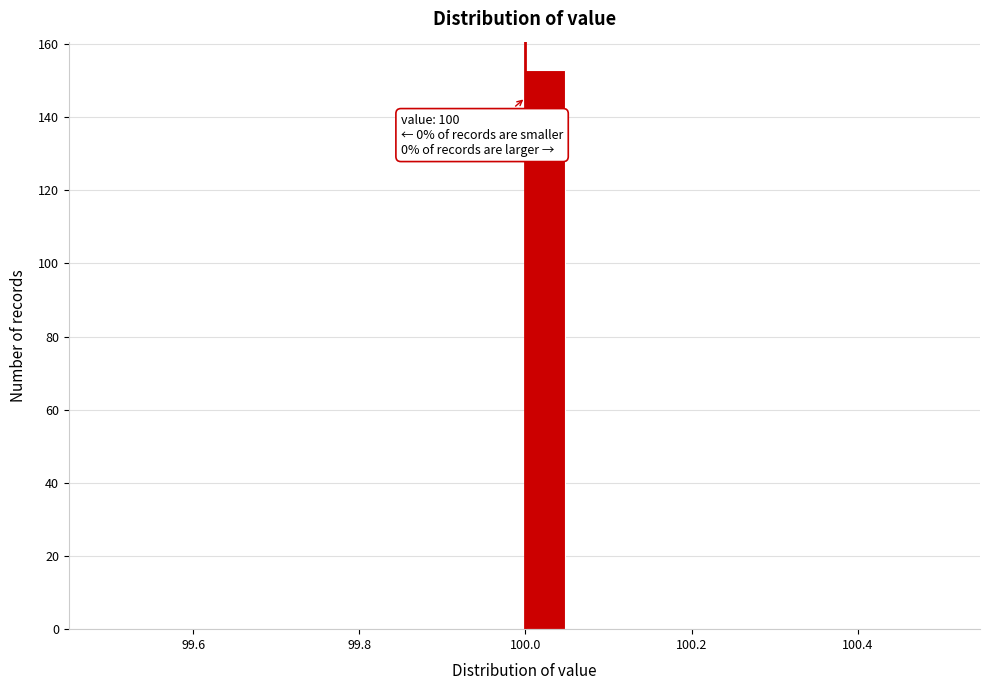

Around what value on the x-axis is the tallest bar? Give the approximate position of its centre, as read against the axis.

100.02